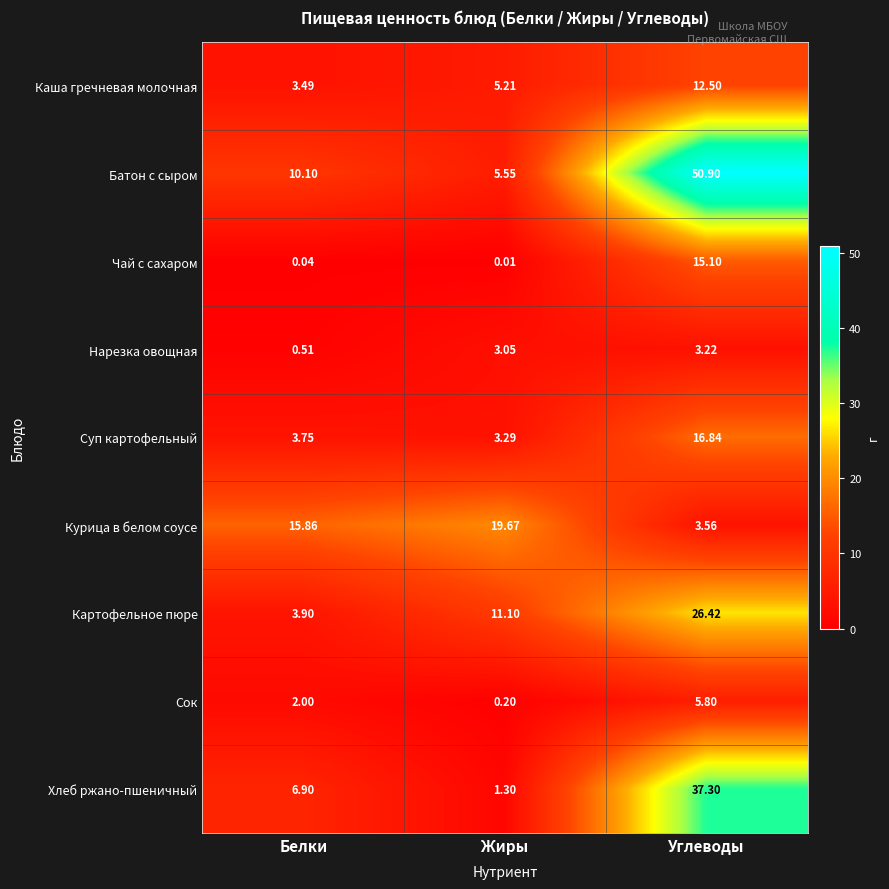

Which series has the largest range (max minus min)?

Батон с сыром